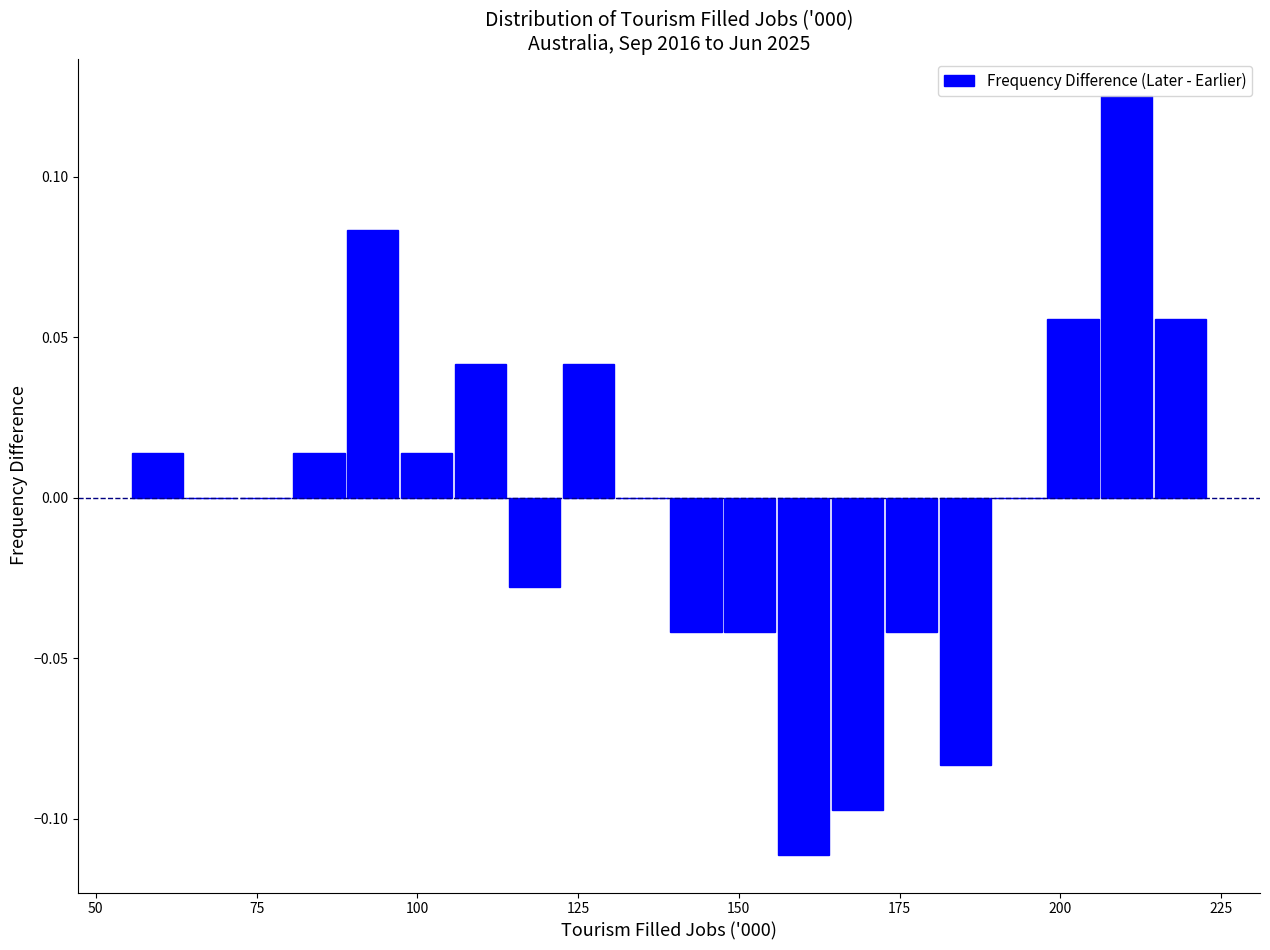

Read against the x-axis, roughly where is the centre of the tallest bar?

210